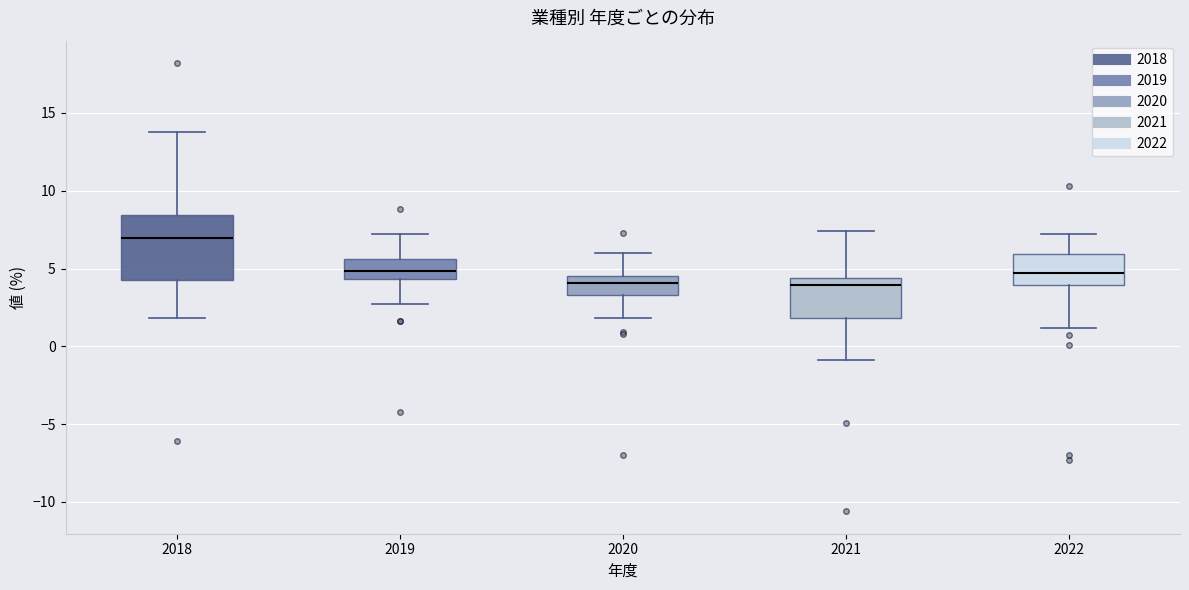

Reading left to right, transcribe this box plot: for each box, give where its median line is, the range the box spans, and where its two whiskers end, as read against the y-axis. The values are not printed on the chart, so give them approximately, as read against the axis.

2018: median 7.0, box 4.5 to 8.5, whiskers 2.0 to 14.0
2019: median 5.0, box 4.5 to 5.5, whiskers 2.5 to 7.0
2020: median 4.0, box 3.5 to 4.5, whiskers 2.0 to 6.0
2021: median 4.0, box 2.0 to 4.5, whiskers -1.0 to 7.5
2022: median 4.5, box 4.0 to 6.0, whiskers 1.0 to 7.0